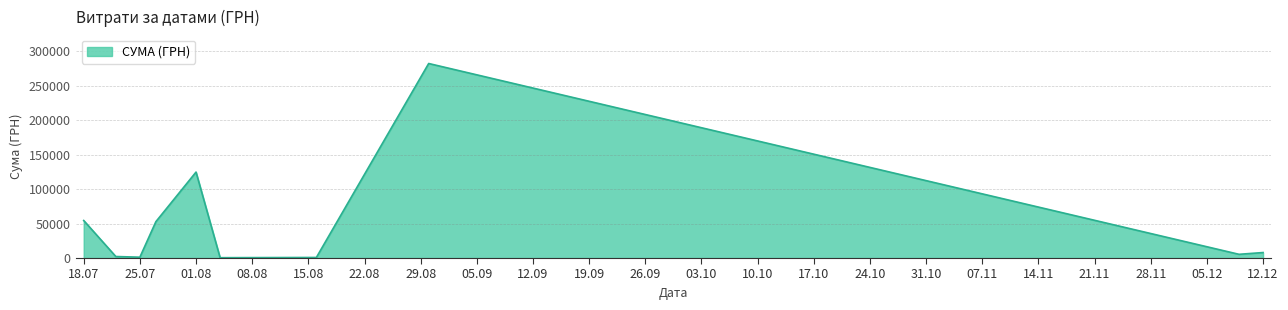

What is the greatest value displayed?

282495.1